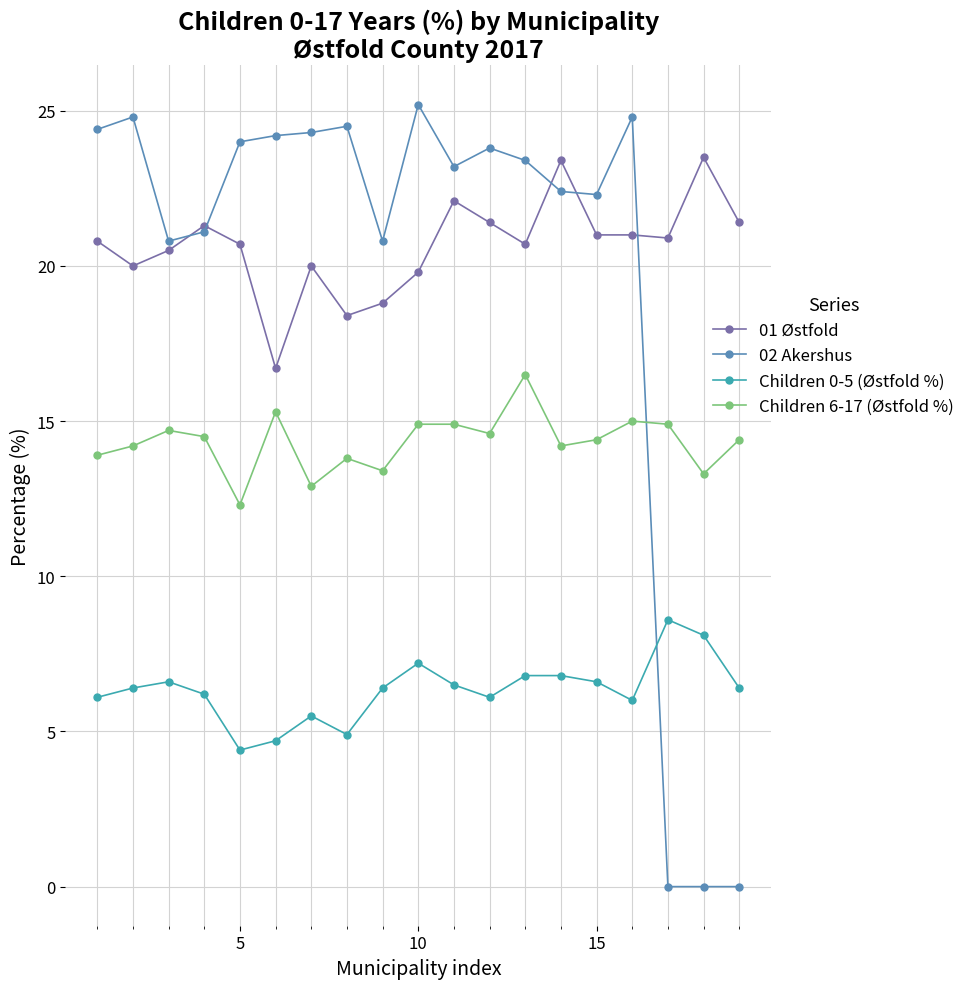

What is the maximum value for 01 Østfold?

23.5